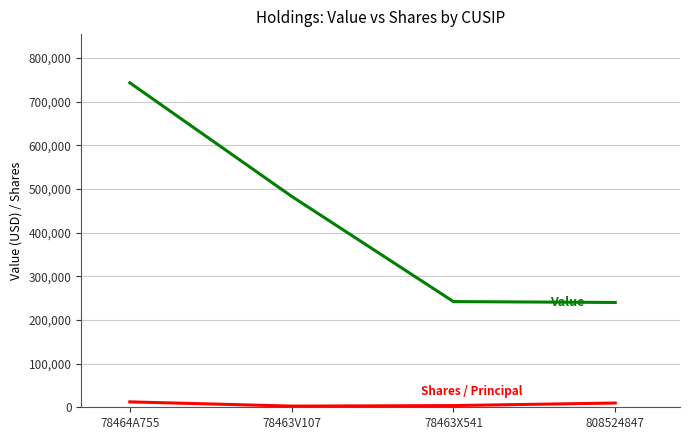

Which label corresponds to the largest value in the chart?

78464A755